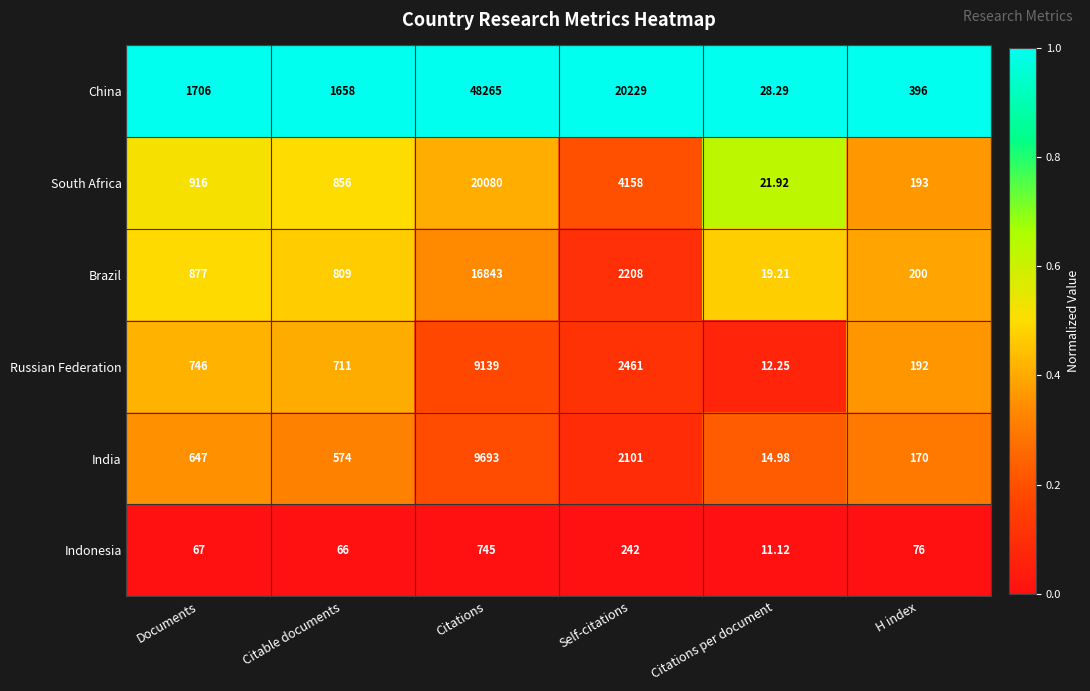

Which series has the largest range (max minus min)?

China